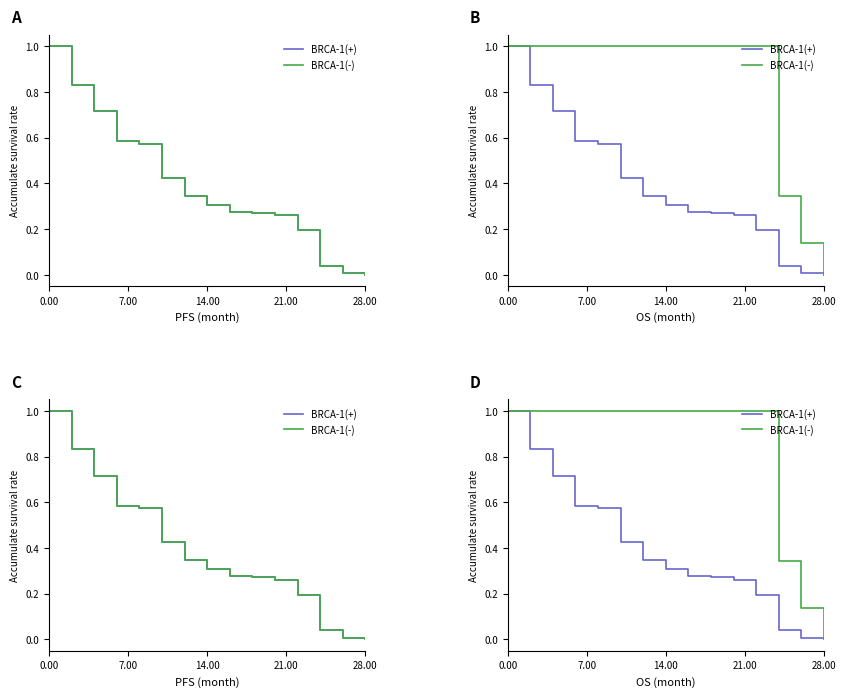

What is the average value of the BRCA-1(-) series?

0.8